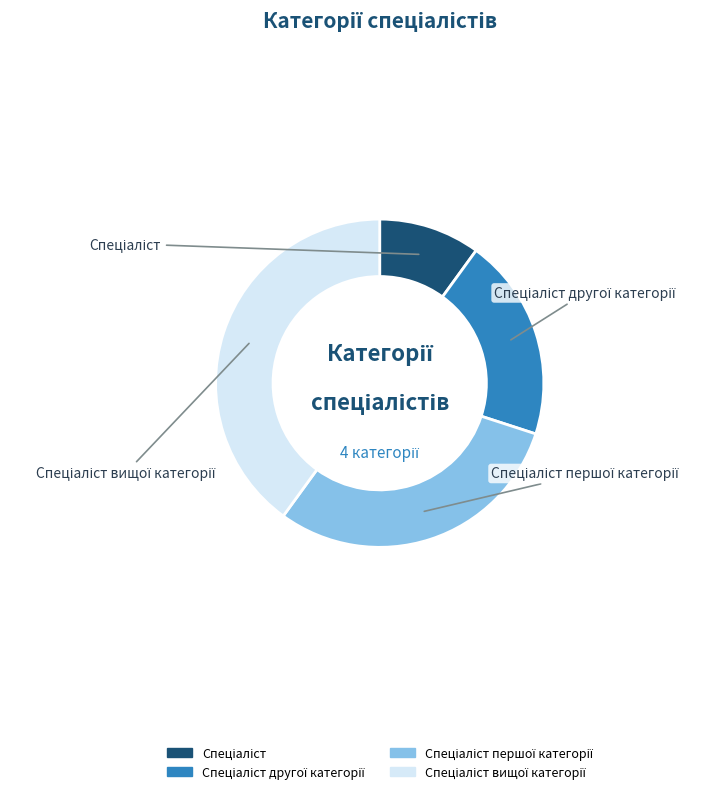

Is there any slice that represents more than half of the pie?

No